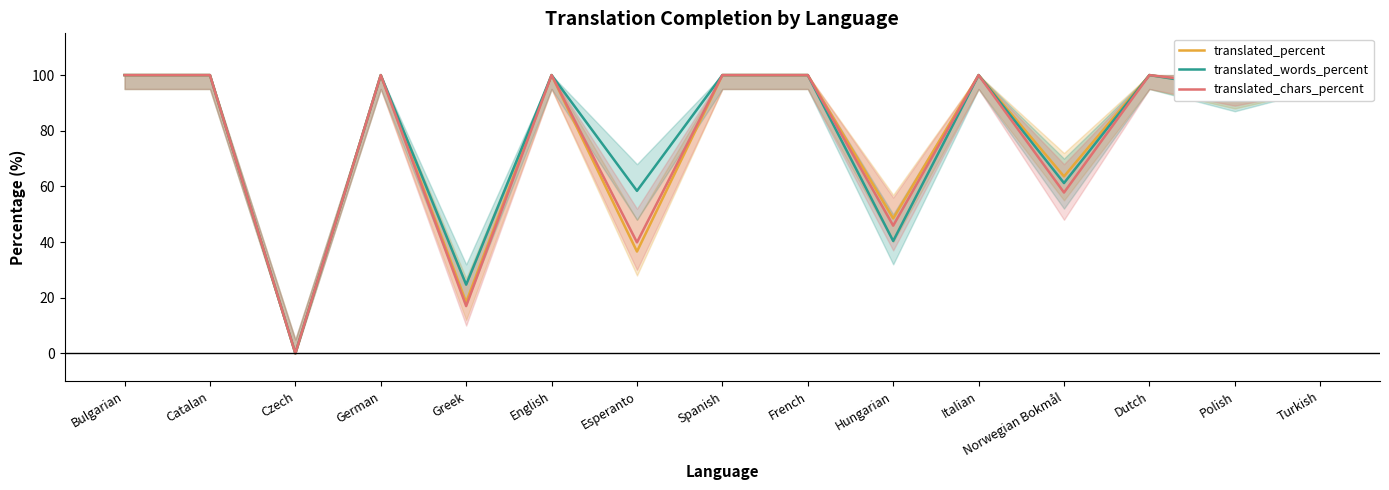

What position from the left is Greek?

5